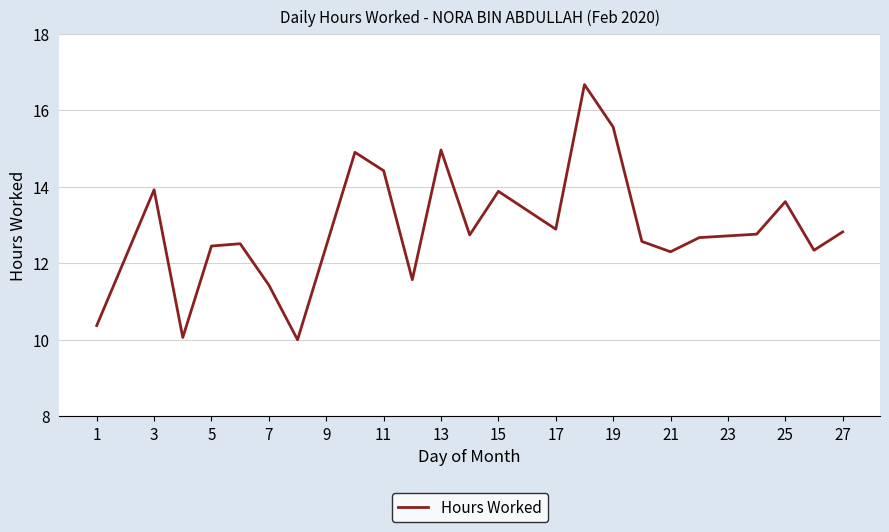

What is the greatest value displayed?

16.7